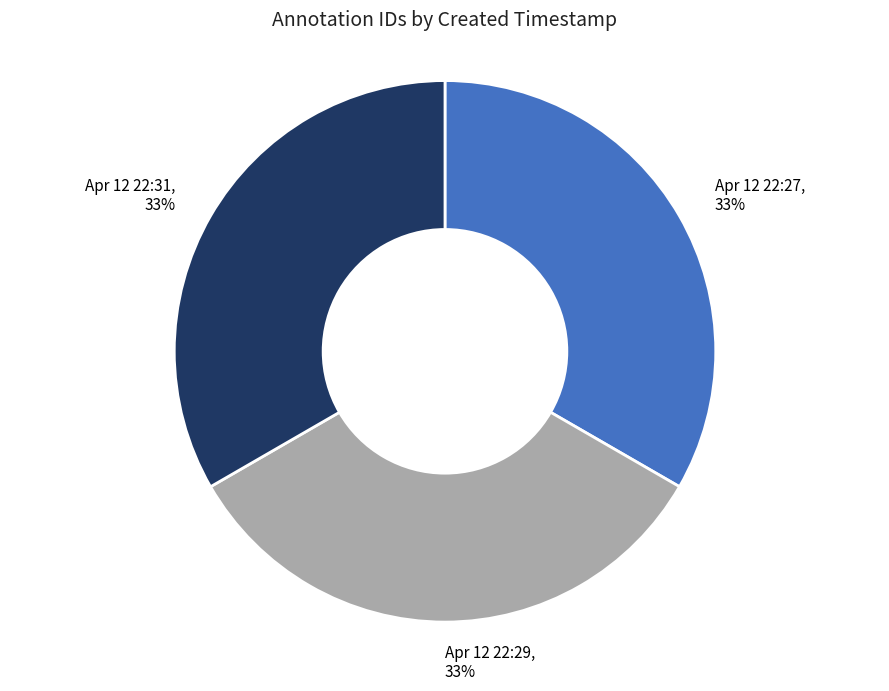

Does any single category account for the majority?

No